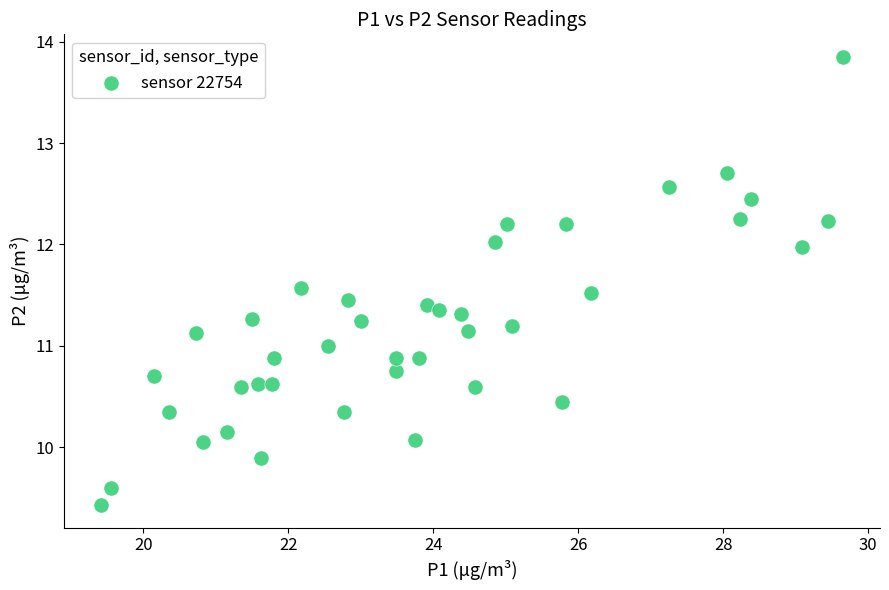

What is the range of Y values (max minus min)?

4.4